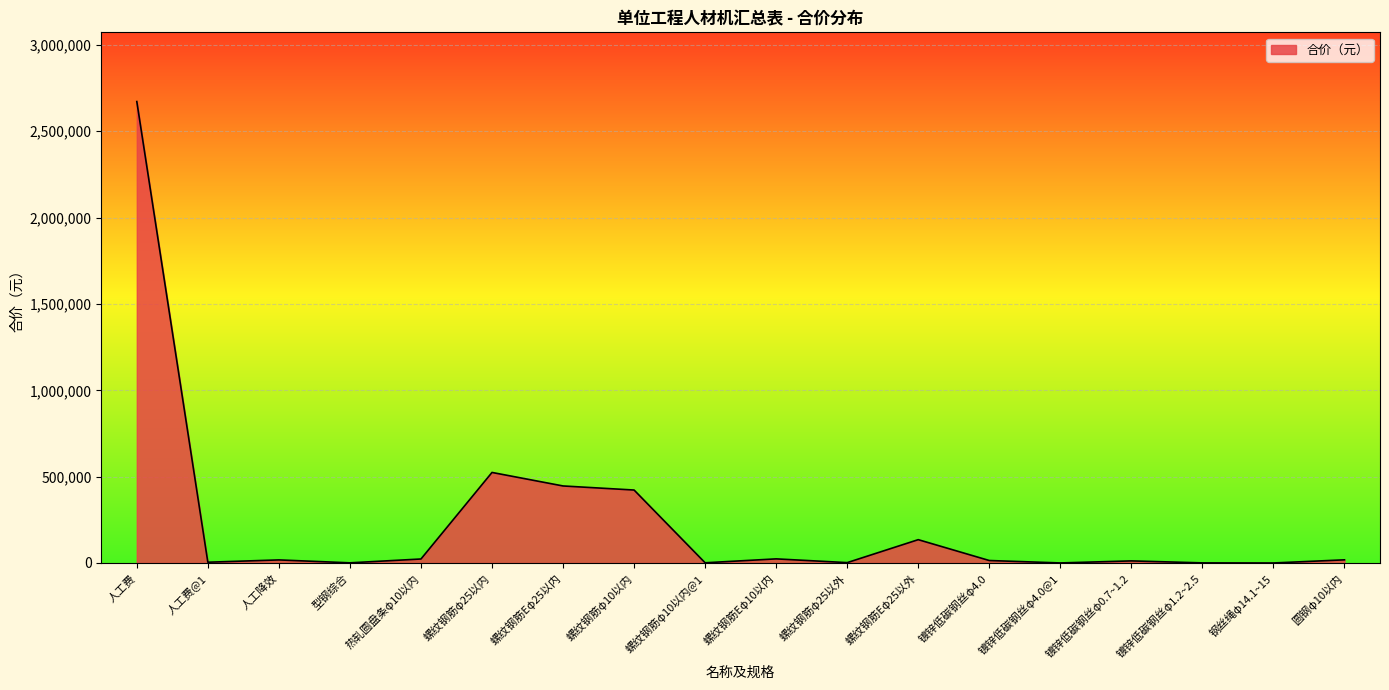

What is the difference between the maximum and minimum values?

2671856.2